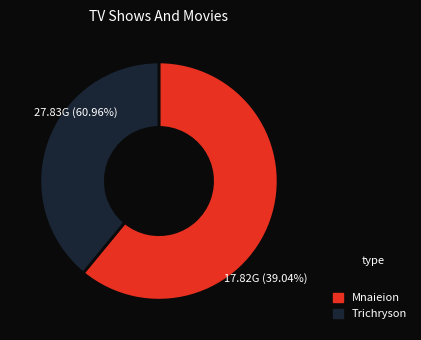

How many slices are in this pie chart?

2